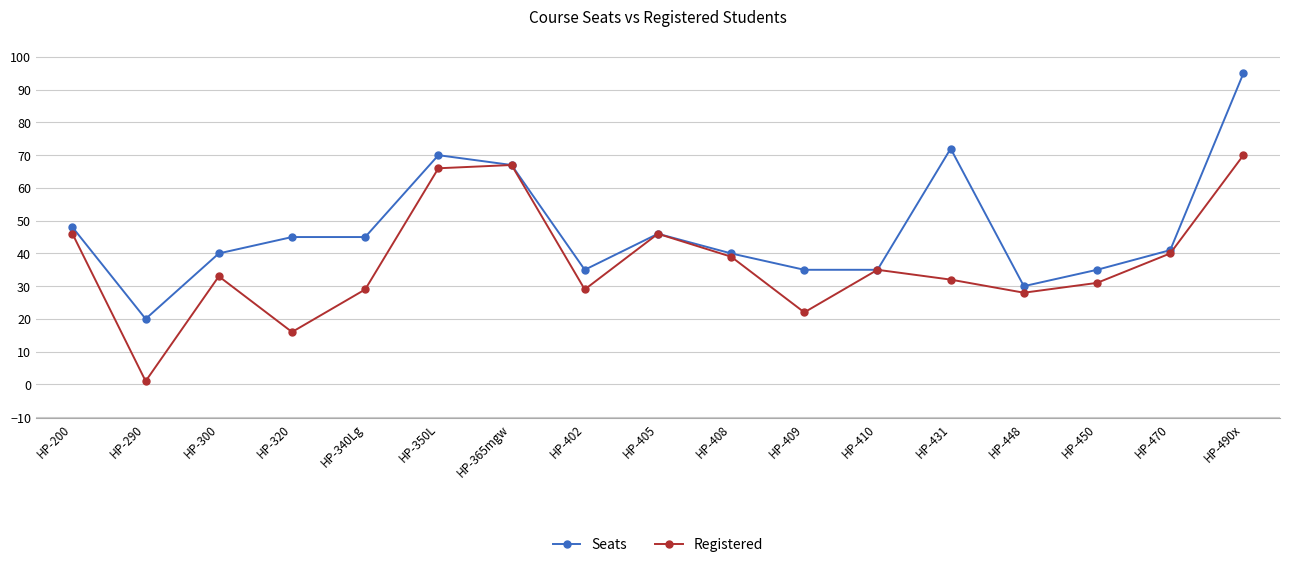

Between HP-200 and HP-320, which series saw the biggest shift?

Registered